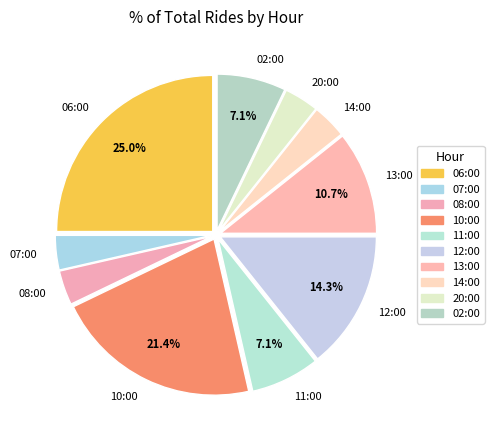

What portion of the pie excludes 06:00?

75.0%